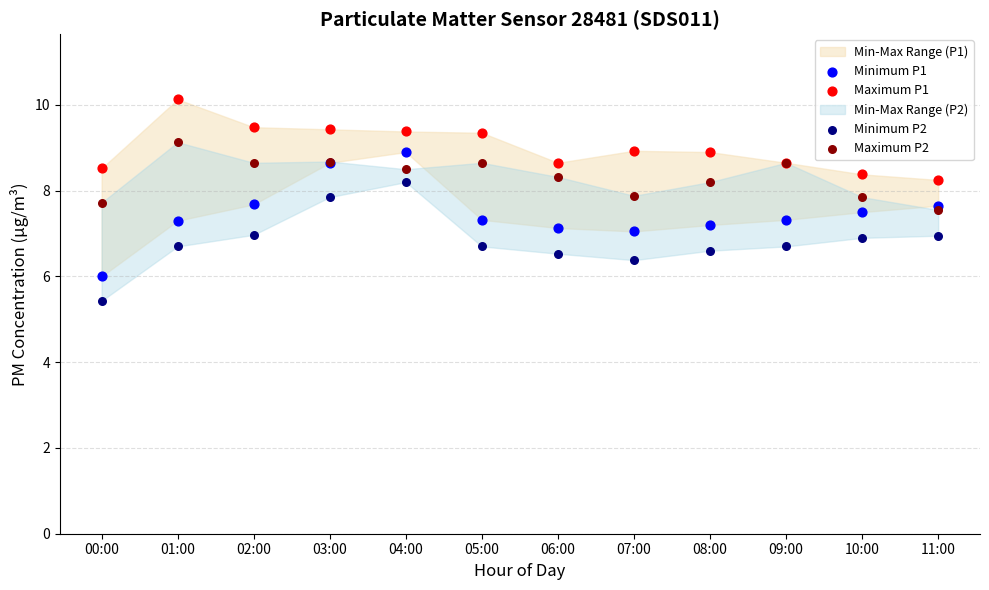

Which series has the widest spread of Y values?

Minimum P1